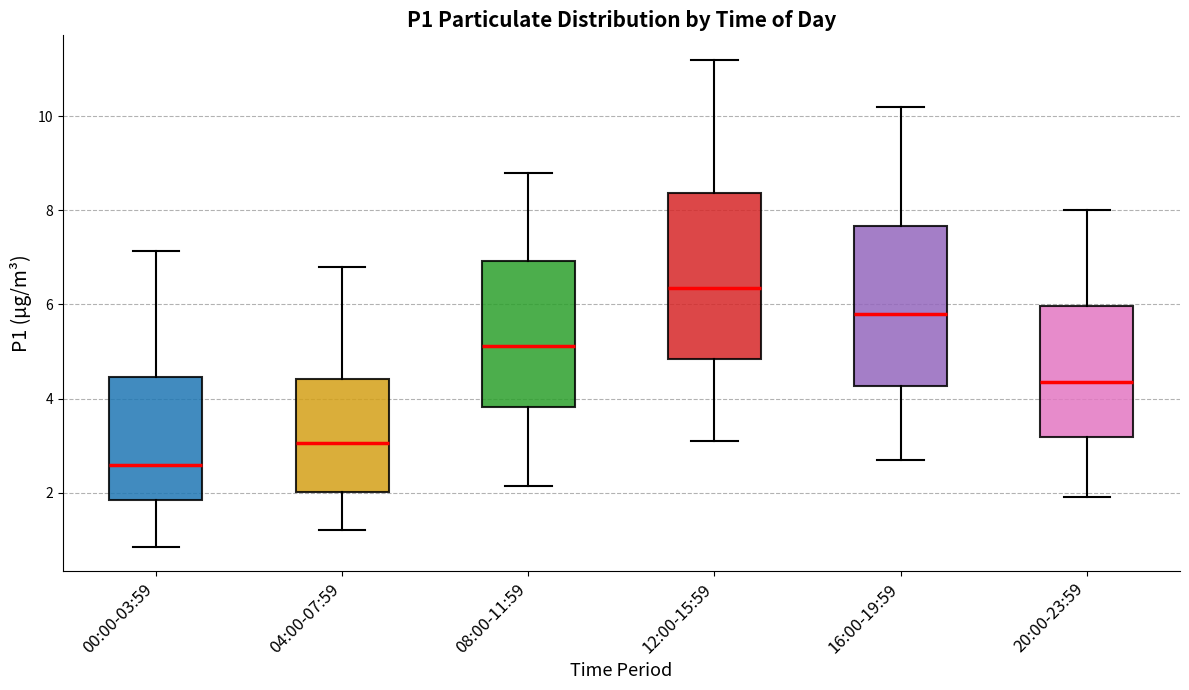

Which box's median line is the lowest?

00:00-03:59